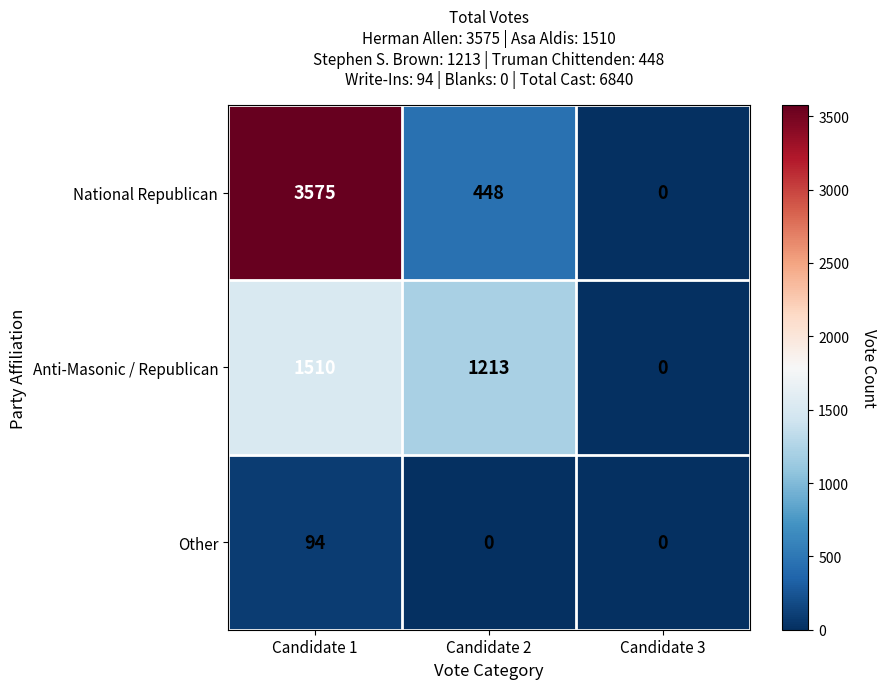

What is the sum of the Anti-Masonic / Republican values at Candidate 3 and Candidate 1?

1510